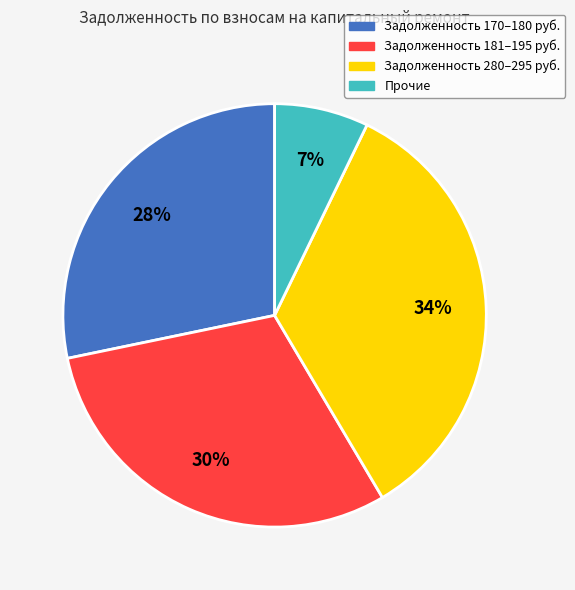

Is there any slice that represents more than half of the pie?

No